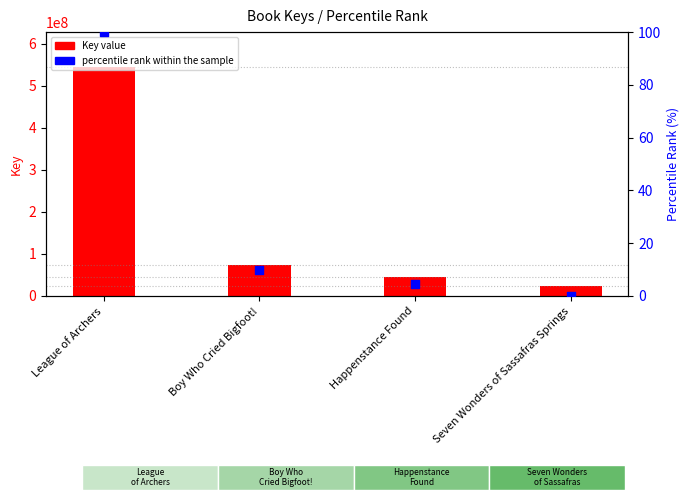

What are all the series names shown in the legend?

Key value, percentile rank within the sample